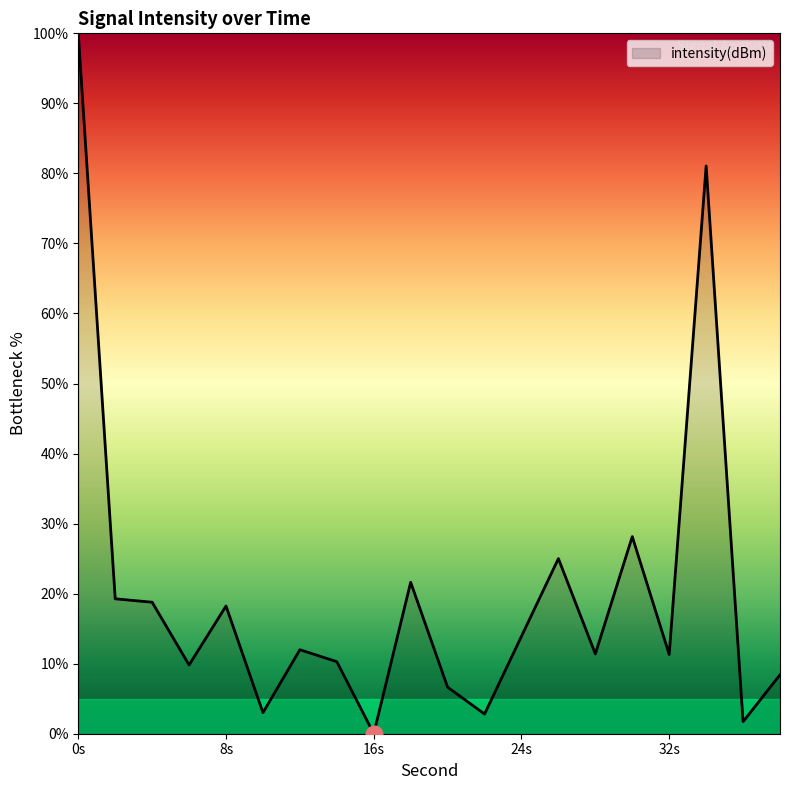

What is the maximum value shown in the chart?

100.0